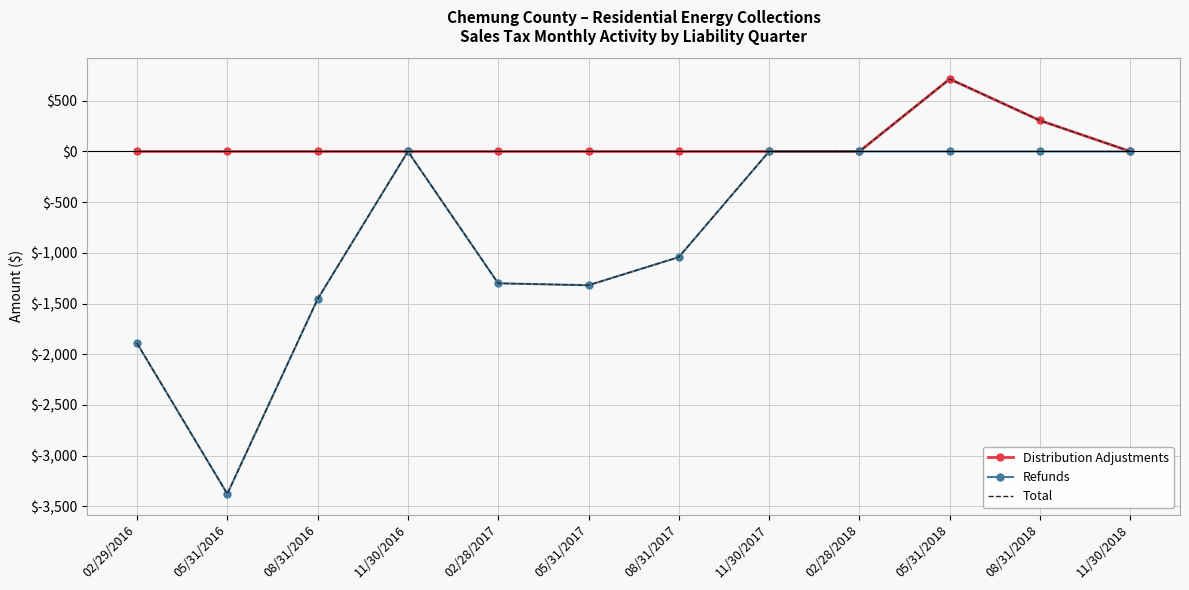

What is the minimum value for Refunds?

-3376.4